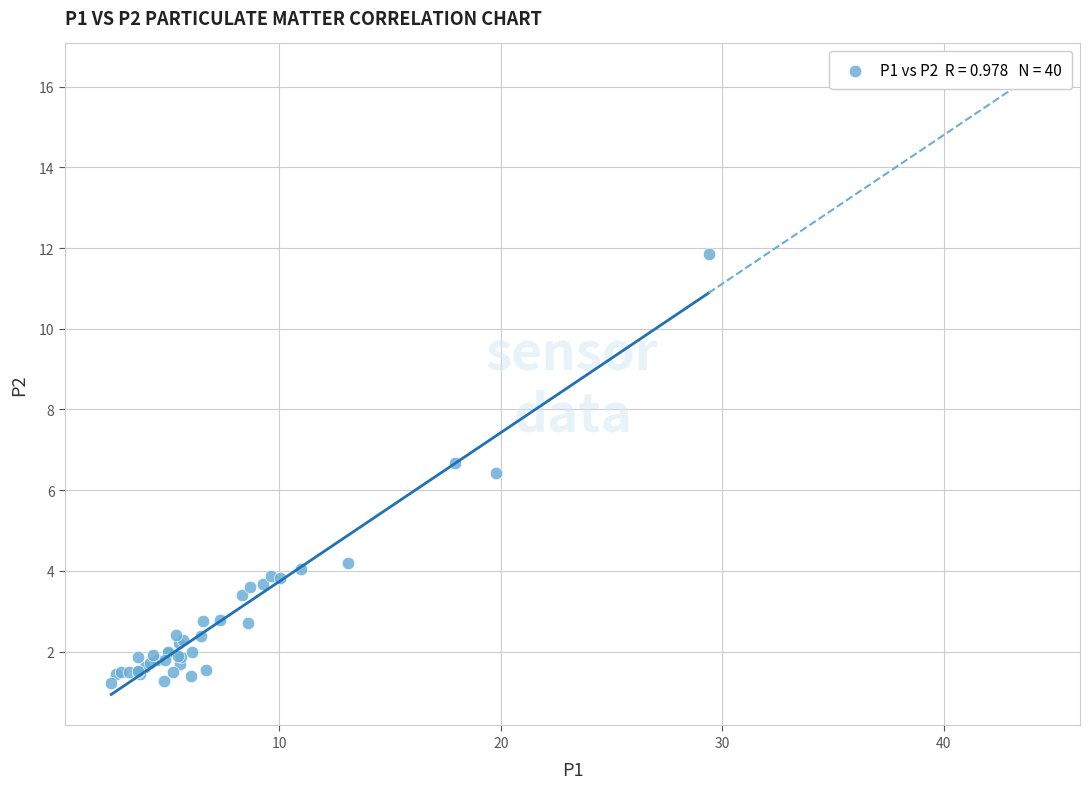

What Y value in the scatter plot is closest to 6?

6.4